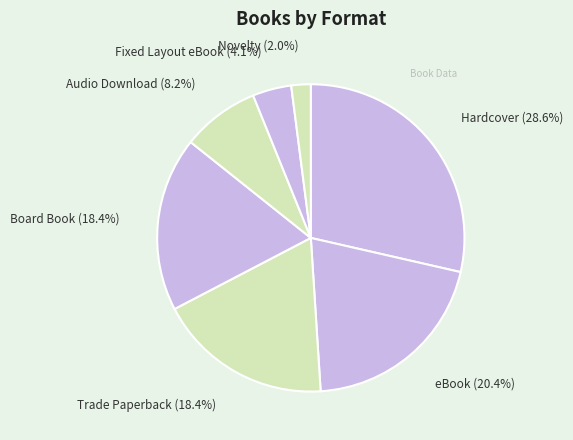

What percentage is the Trade Paperback slice, to the nearest percent?

18%